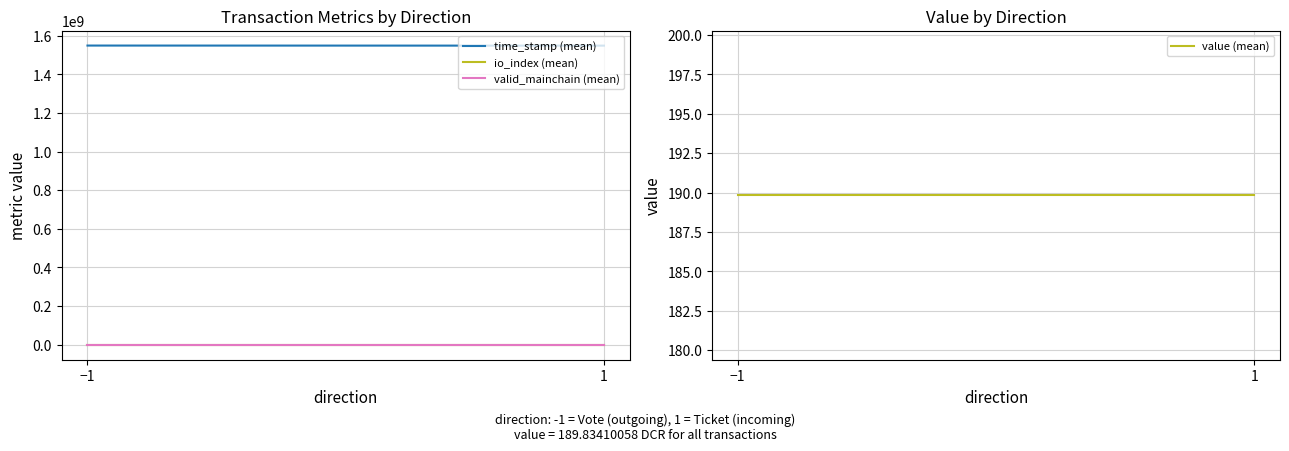

What are all the series names shown in the legend?

time_stamp (mean), io_index (mean), valid_mainchain (mean), value (mean)